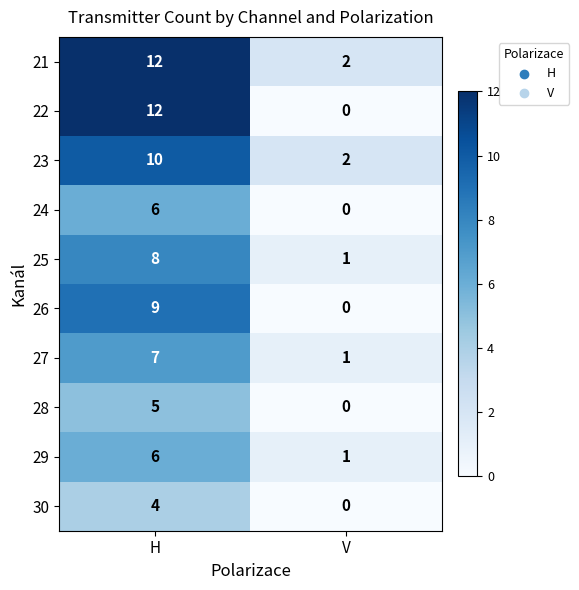

Which series has the widest spread of values?

22